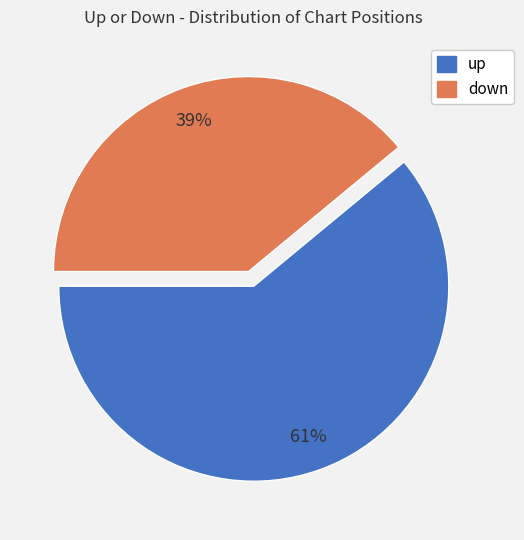

To the nearest percent, what percentage of the pie is down?

39%